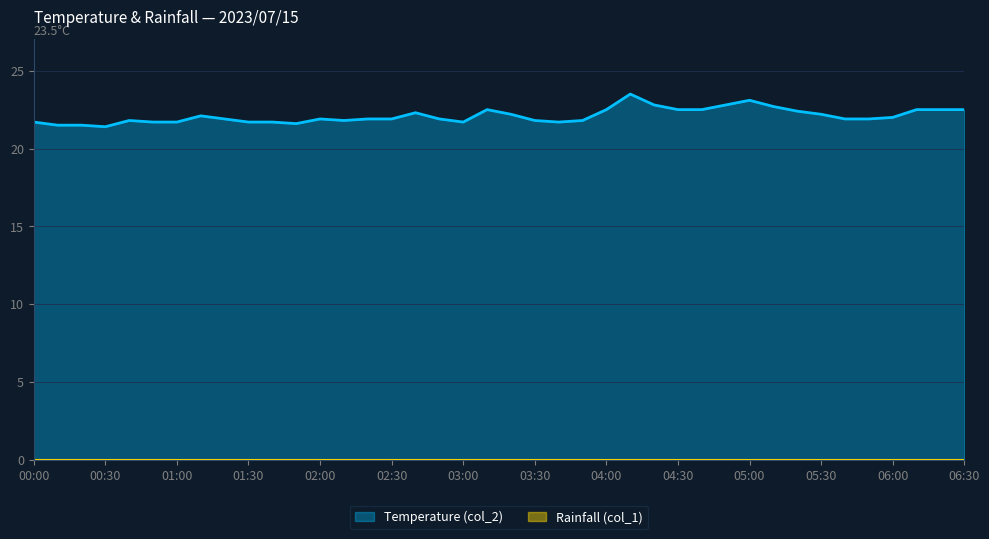

Is it true that Temperature (col_2) equals 39.9 at 04:00?

False